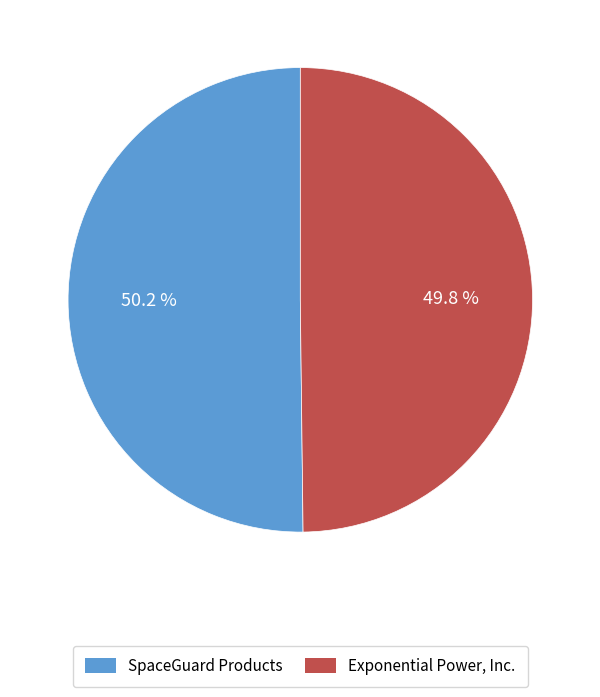

To the nearest percent, what percentage of the pie is Exponential Power, Inc.?

50%